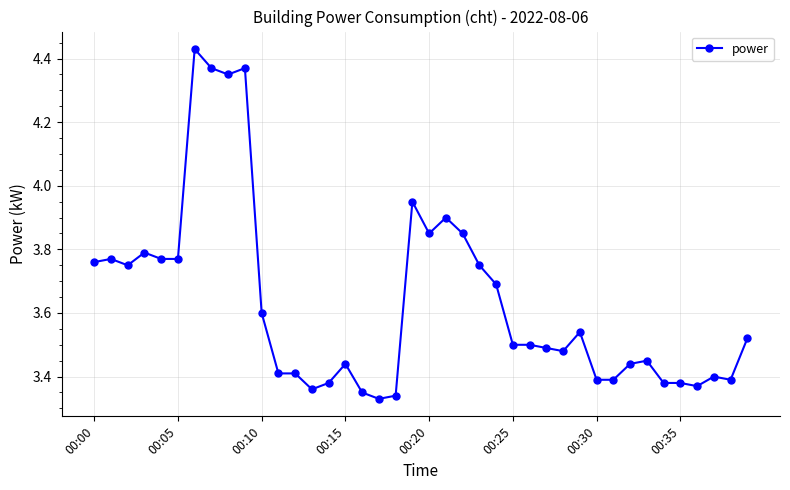

What is the difference between the maximum and second lowest values?

1.1